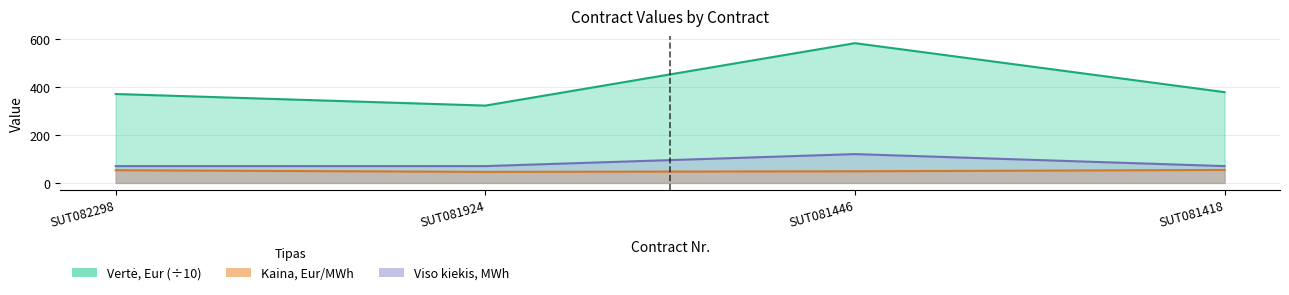

Which has a higher value, SUT081924 or SUT081446?

SUT081446